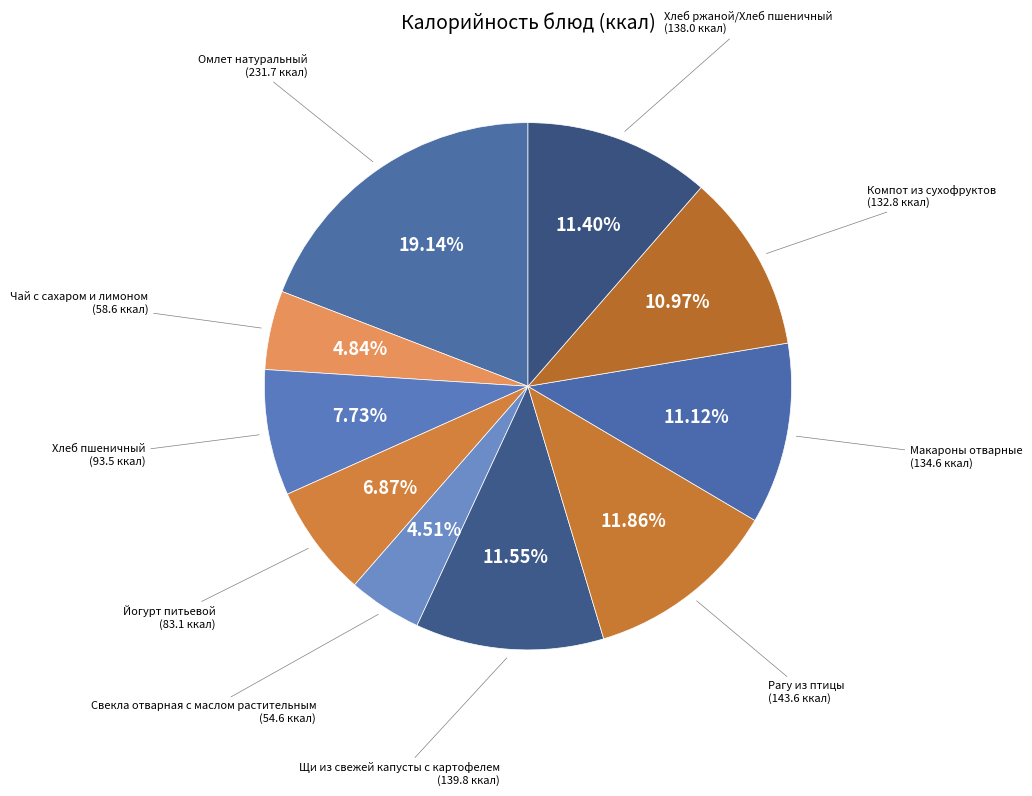

Does Компот из сухофруктов represent more than half of the total?

No